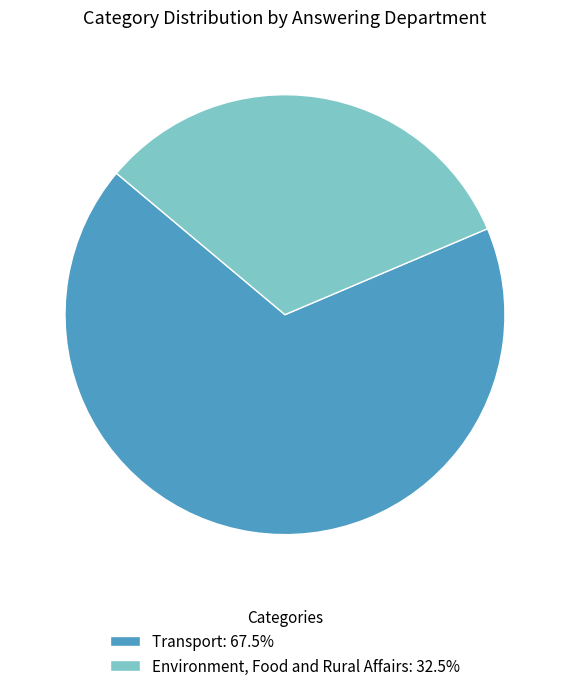

Does Transport: 67.5% account for over 50% of the chart?

Yes